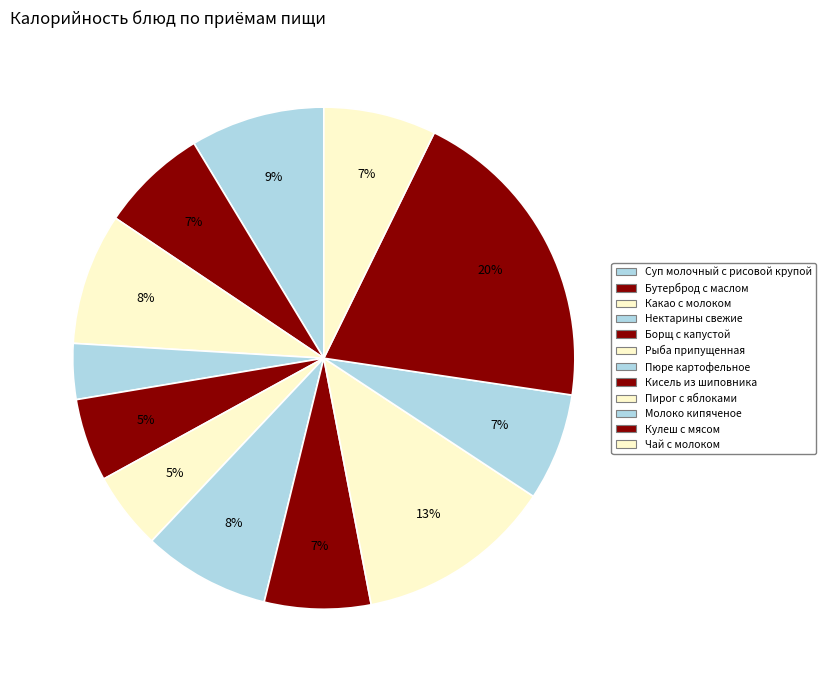

What is the ratio of the value at Рыба припущенная to the value at Кулеш с мясом?

0.2